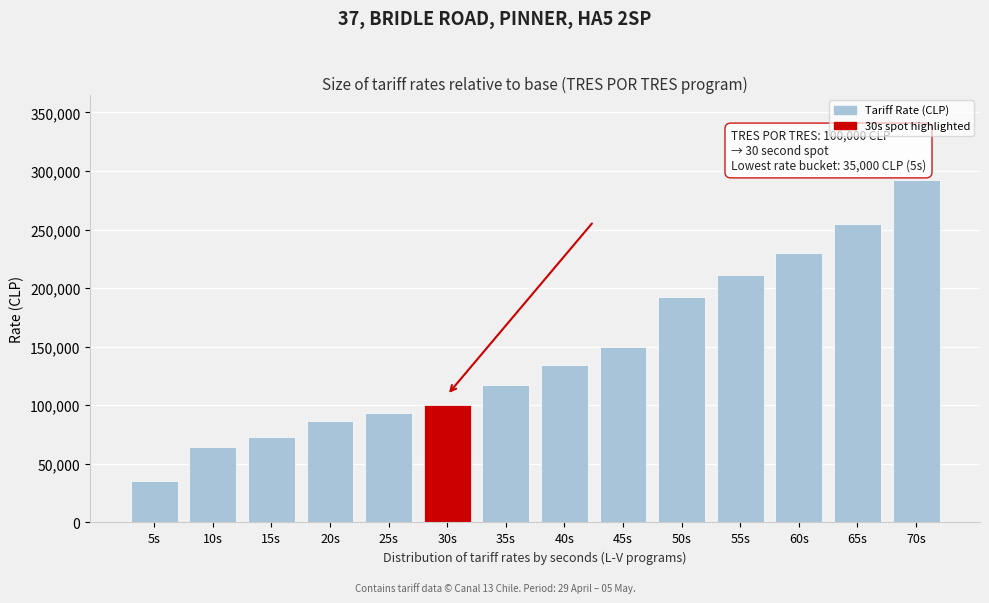

Reading left to right, list all the values displayed in this chart.

35000	64000	73000	87000	93000	100000	117000	134000	150000	192000	211000	230000	255000	292000